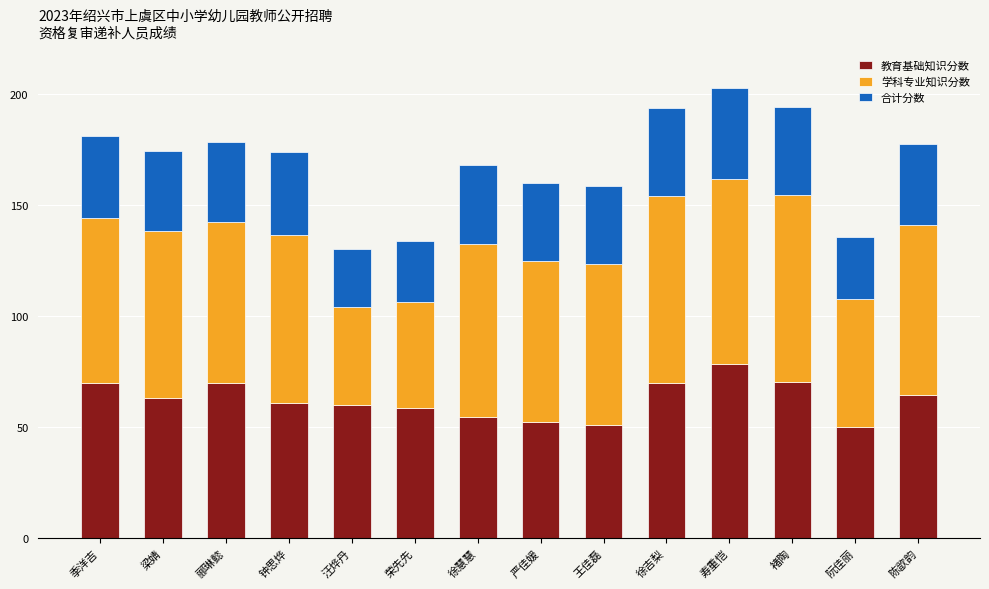

Which category has the highest value in the 教育基础知识分数 series?

寿重恺